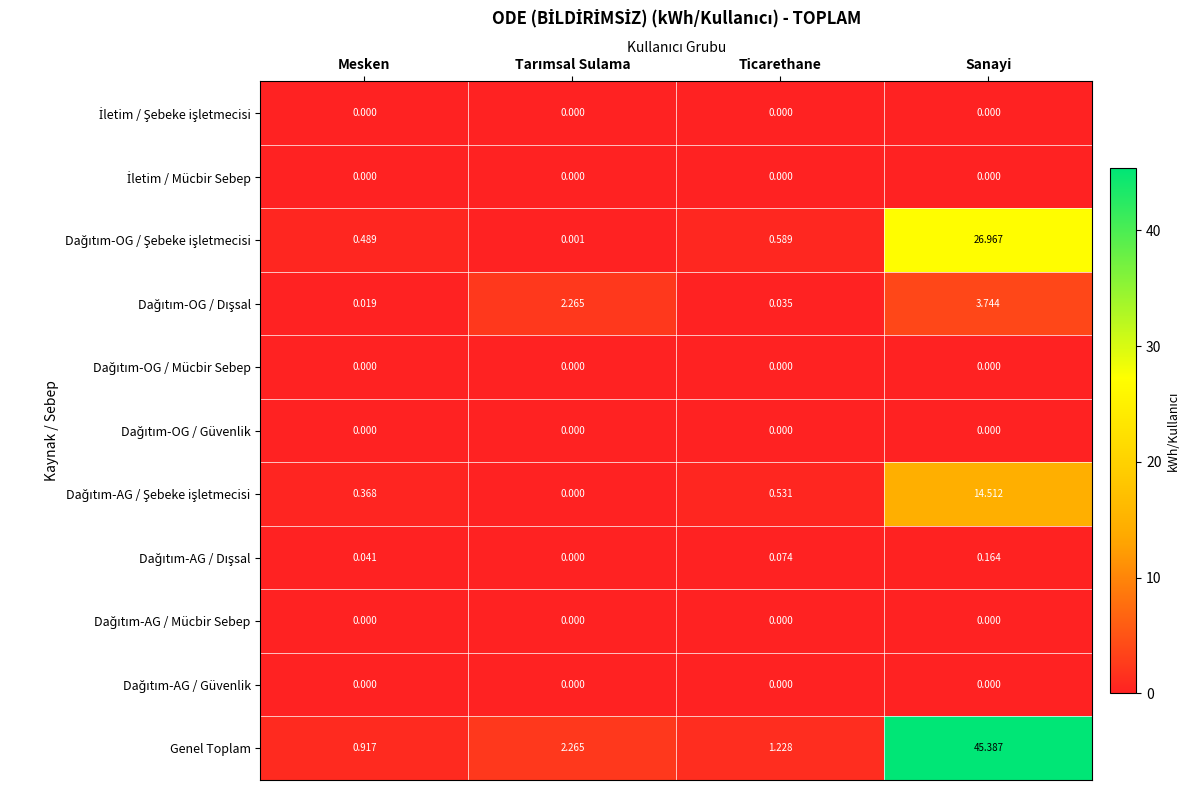

Which label corresponds to the largest value in the chart?

Sanayi